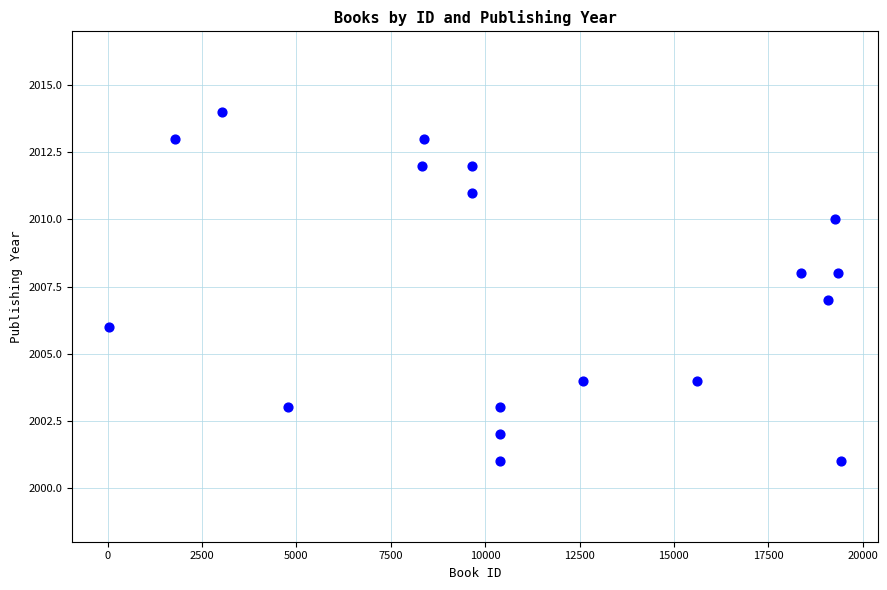

What is the range of Y values (max minus min)?

13